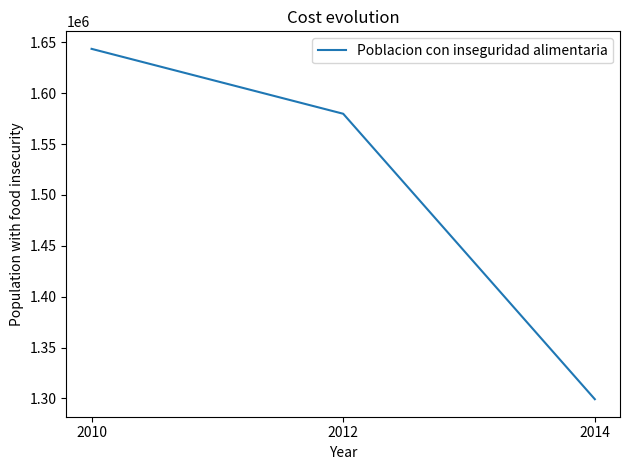

How many series are shown in this chart?

1